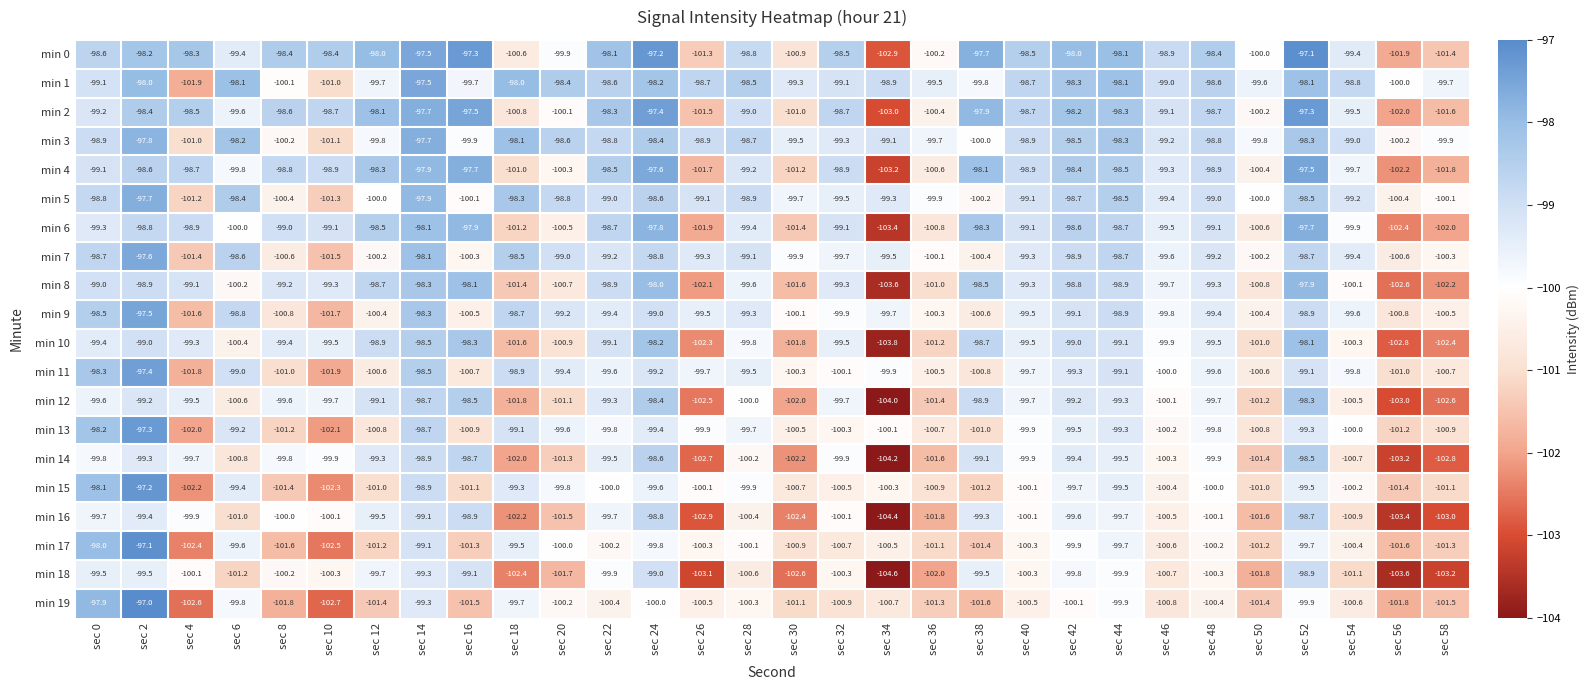

Which category has the highest value across all series?

sec 2